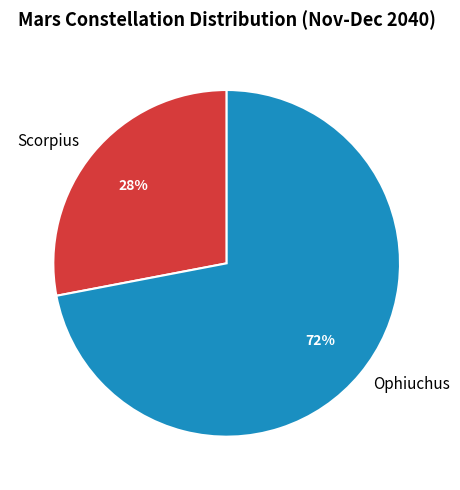

Between Ophiuchus and Scorpius, which is larger?

Ophiuchus